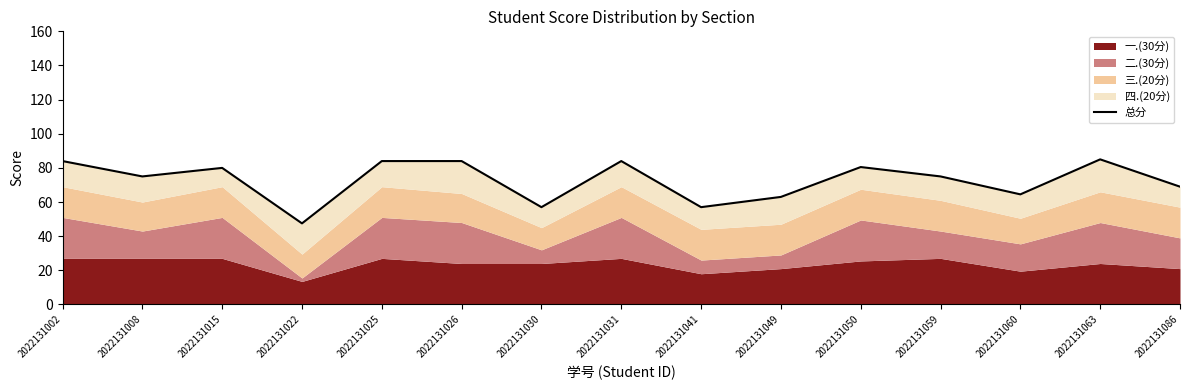

Reading left to right, extract all data points from this chart.

84.0	75.0	80.0	47.5	84.0	84.0	57.0	84.0	57.0	63.0	80.5	75.0	64.5	85.0	69.0